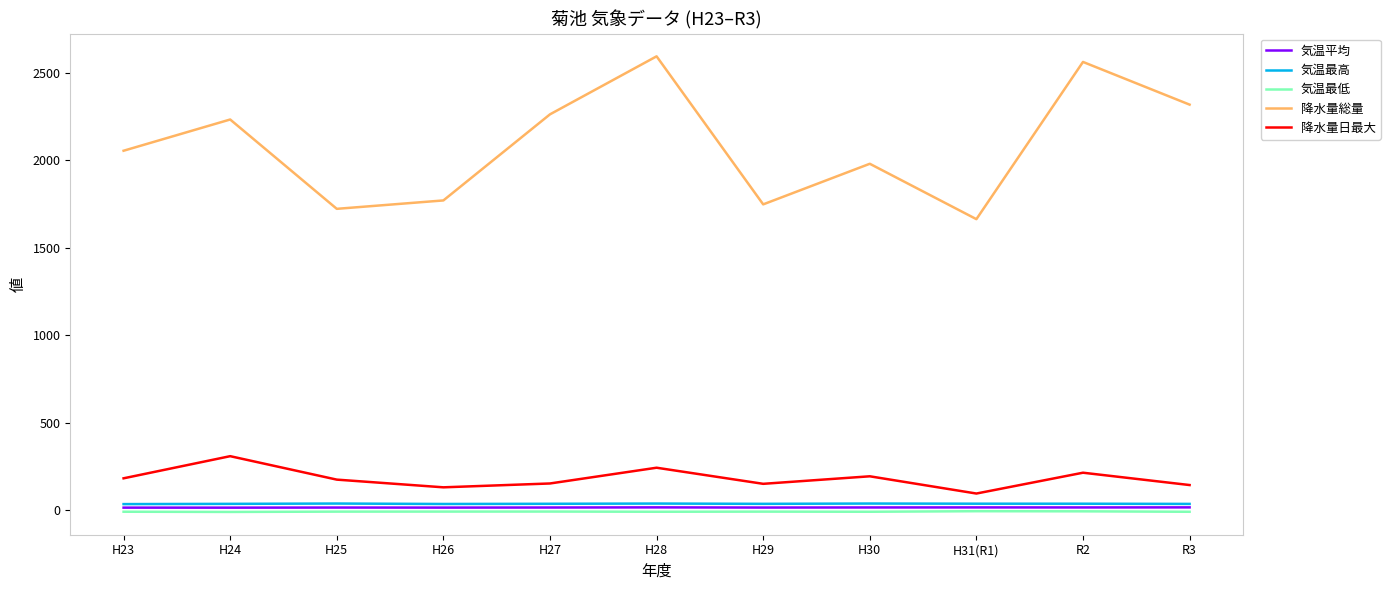

The value of 降水量総量 at H25 is 1723.0. True or false?

True